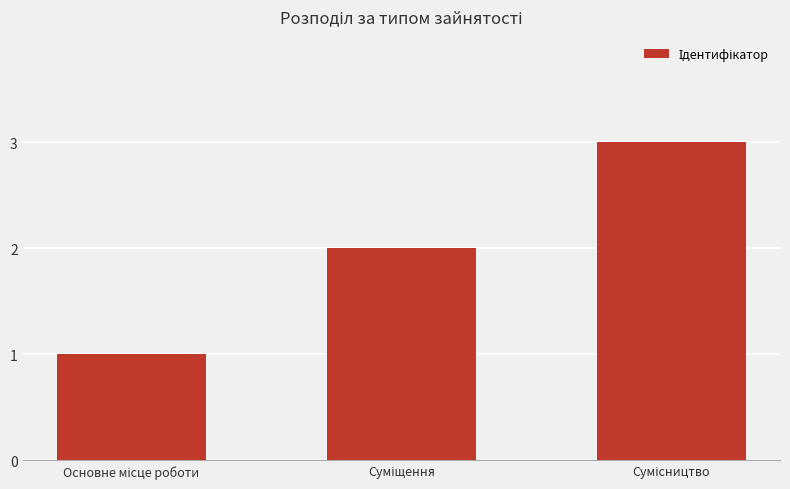

What is the greatest value displayed?

3